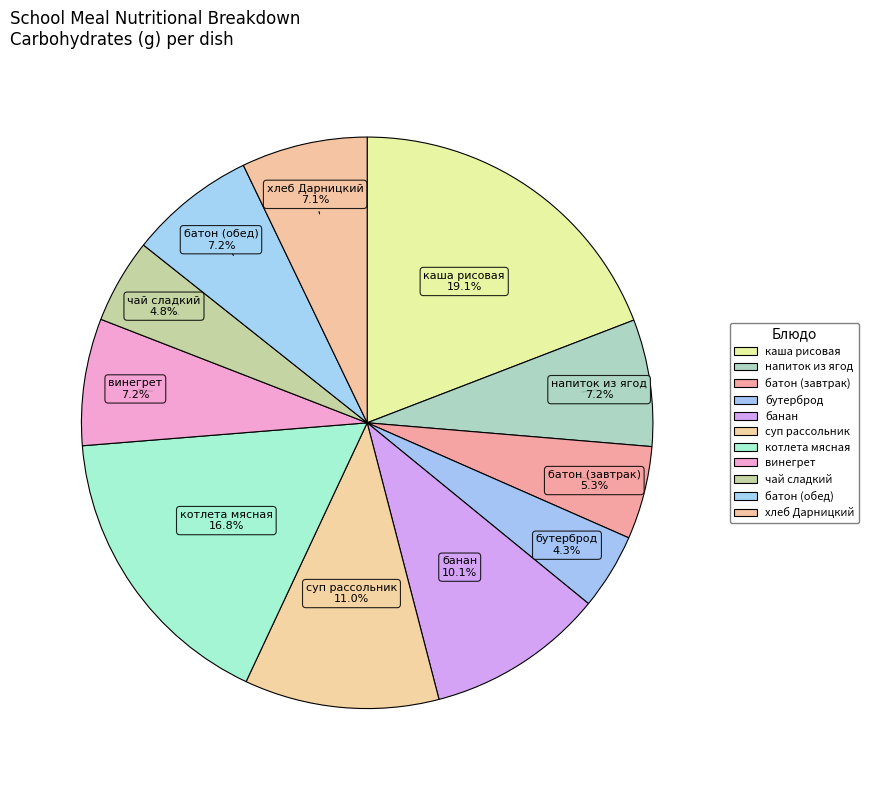

Does батон (обед) represent more than half of the total?

No